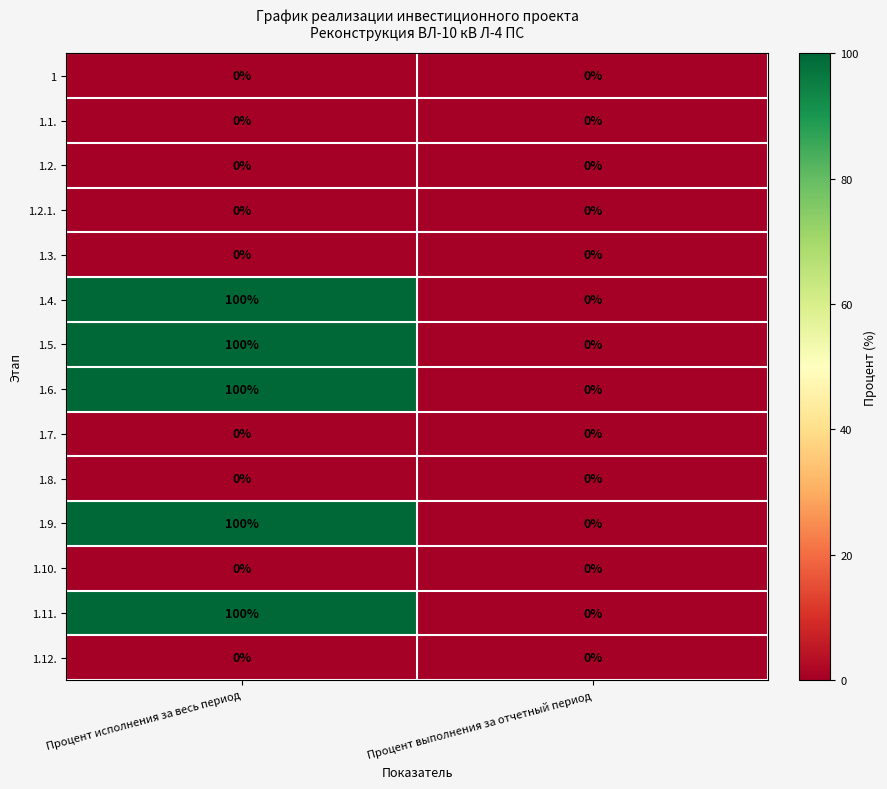

What is the total value across all series at Процент исполнения за весь период?

500